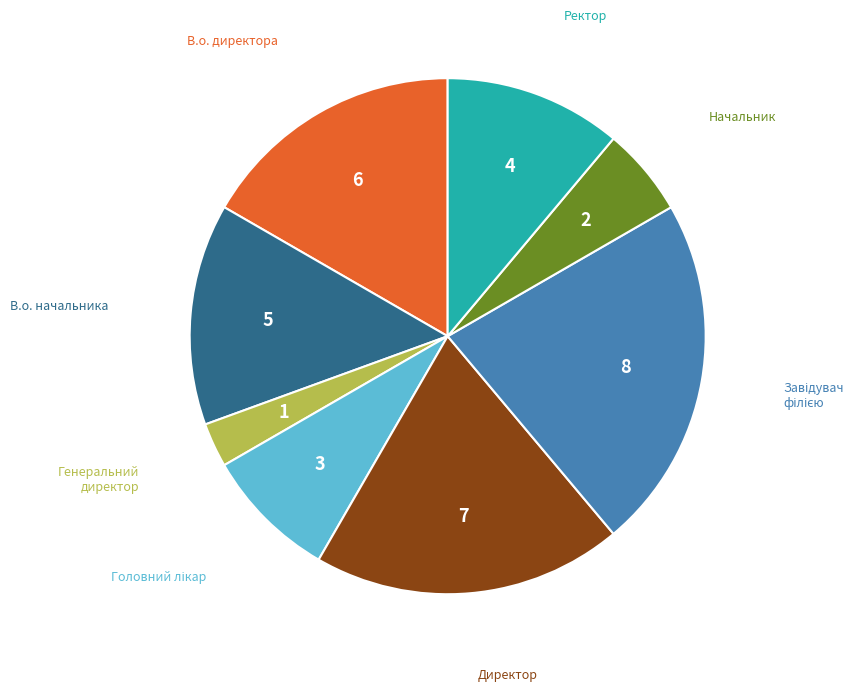

Which category has the smallest portion of the pie?

Генеральний директор